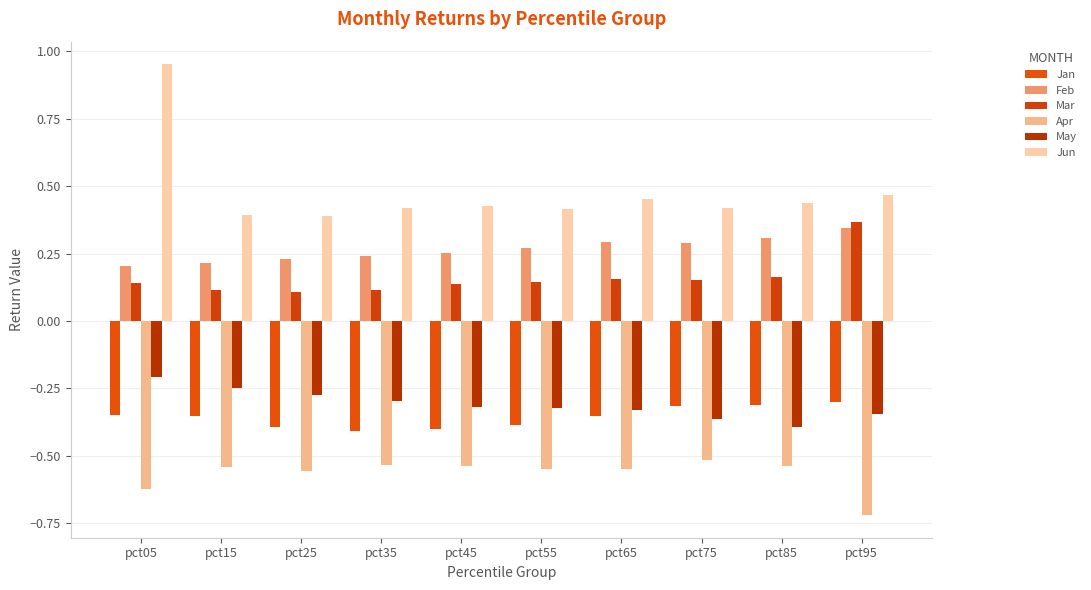

What is the spread (max minus min) of values at pct05?

1.6